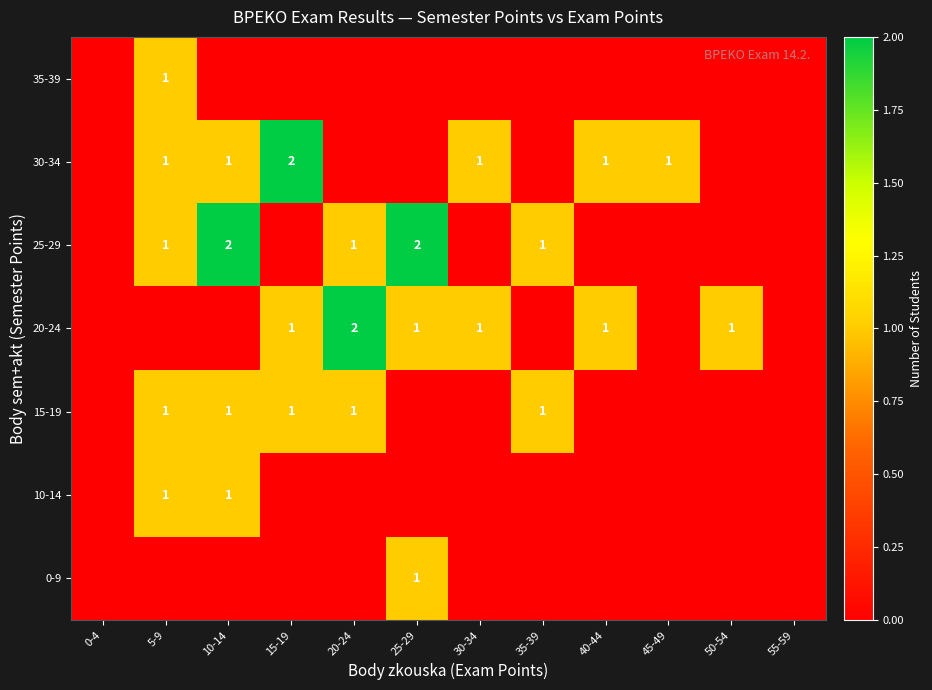

Is it true that 20-24 equals 2 at 20-24?

True